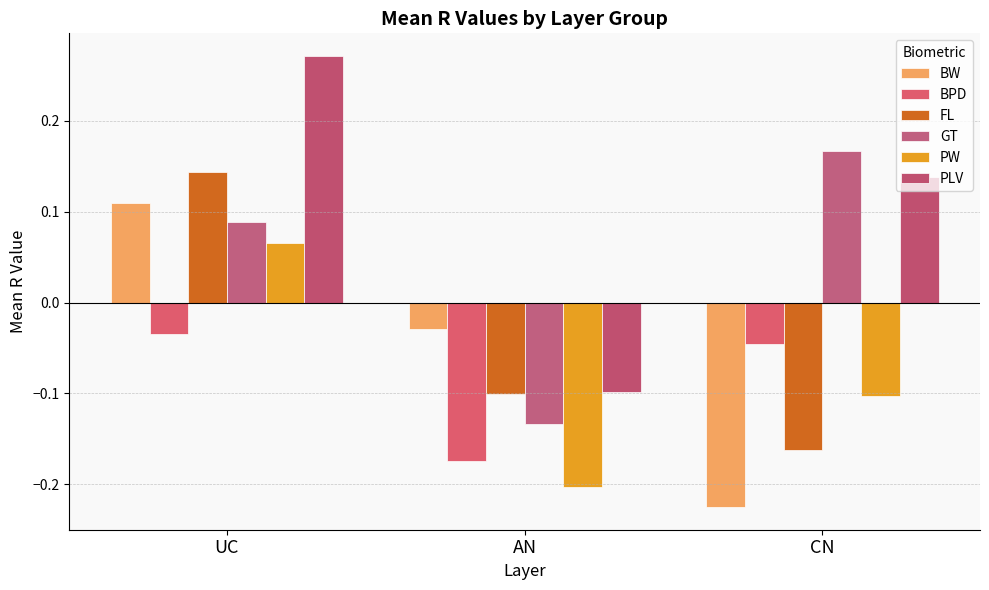

What is the label of the 2nd bar from the right?

AN